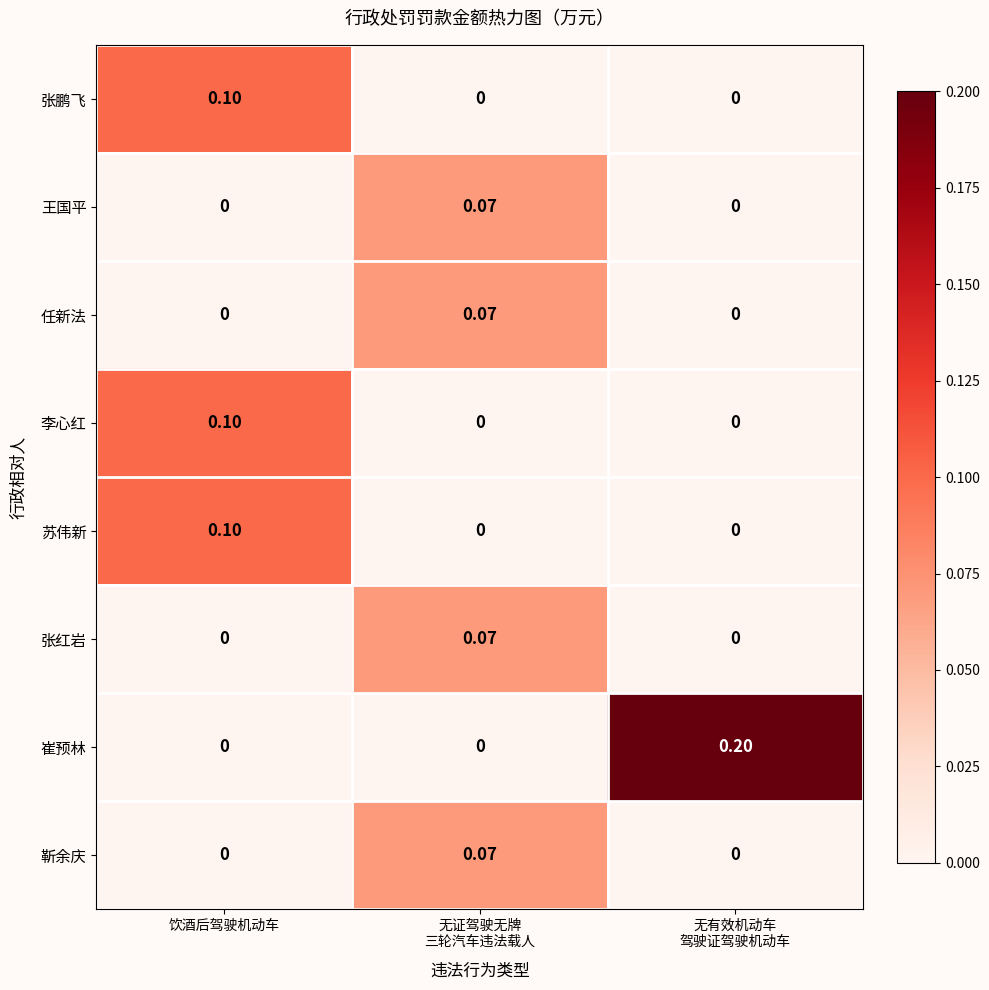

Is the value of 李心红 at 饮酒后驾驶机动车 greater than the value of 崔预林 at 饮酒后驾驶机动车?

Yes